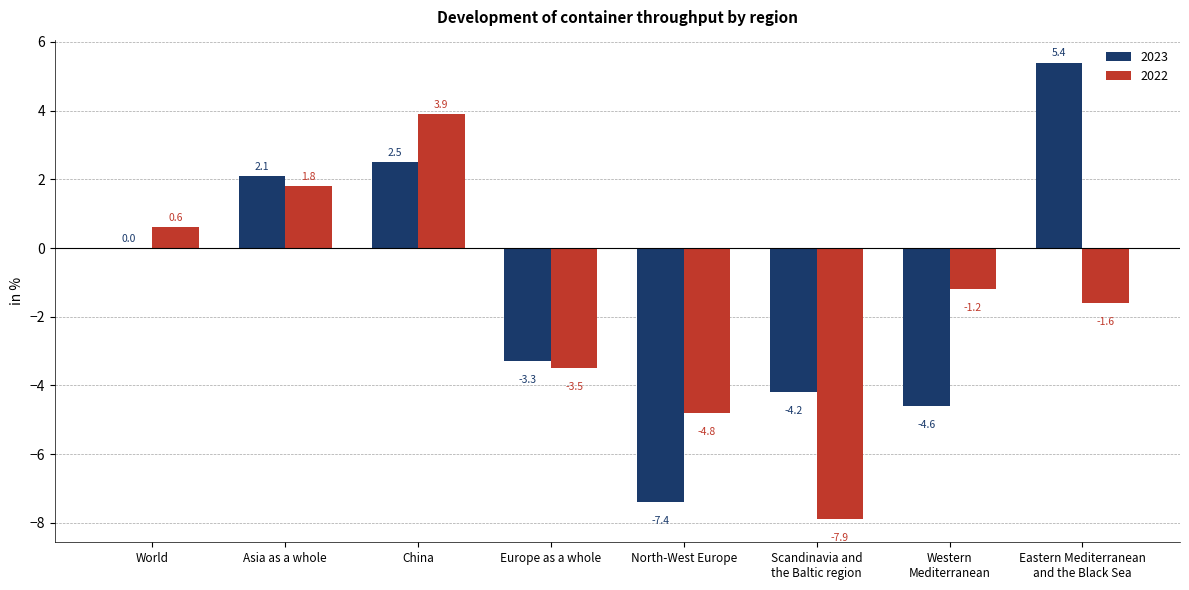

What are all the series names shown in the legend?

2023, 2022